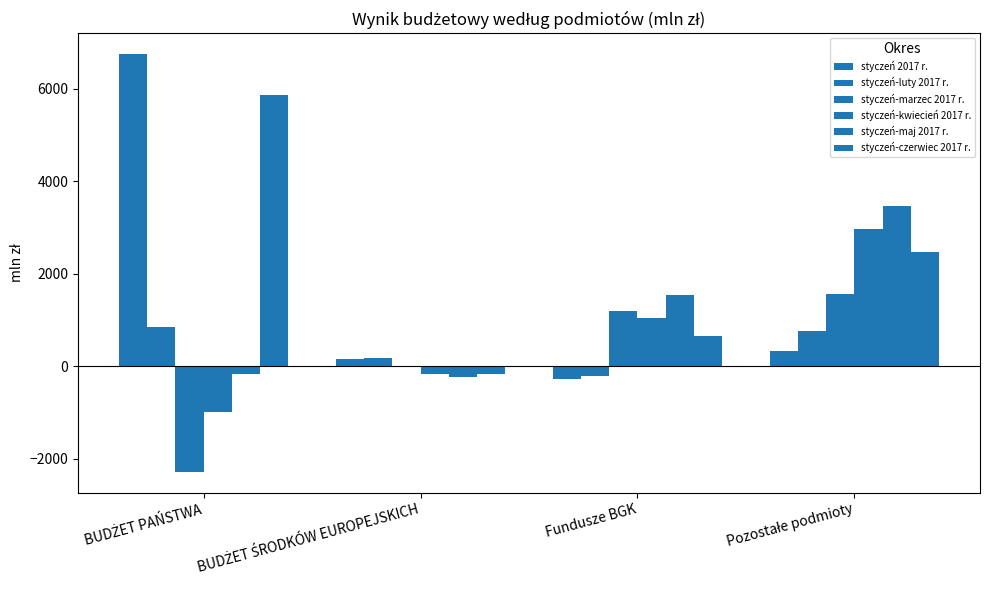

How many groups of bars are there?

4